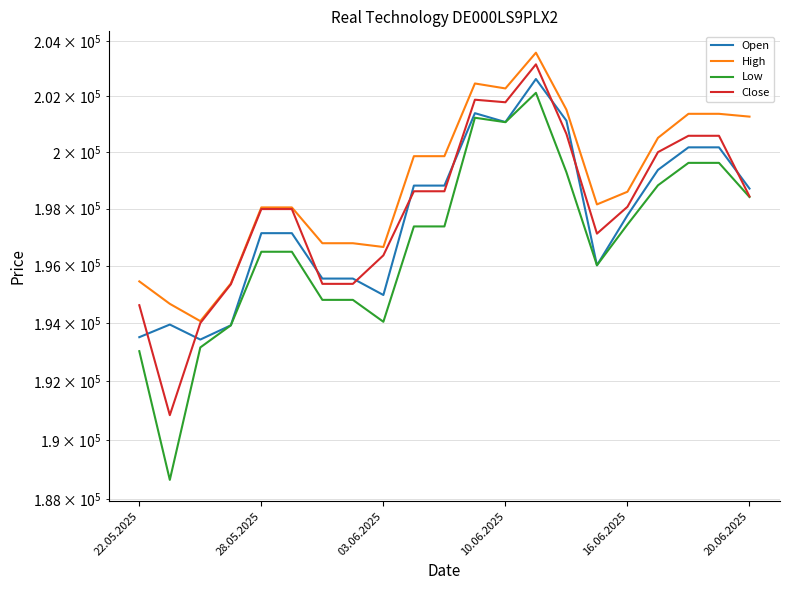

Which series has the largest total across all categories?

High